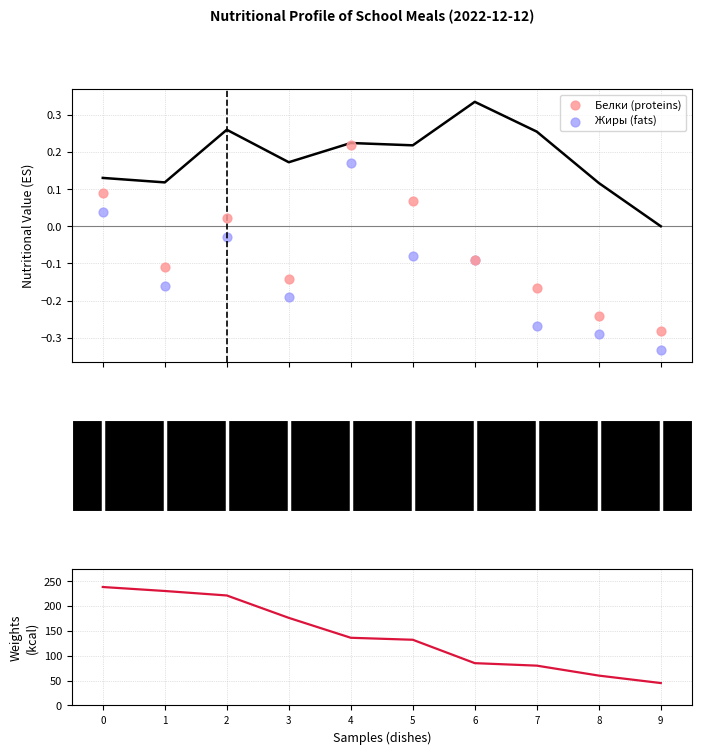

Is the value of Калорийность (kcal) at 4 greater than the value of Белки (proteins) at 9?

Yes